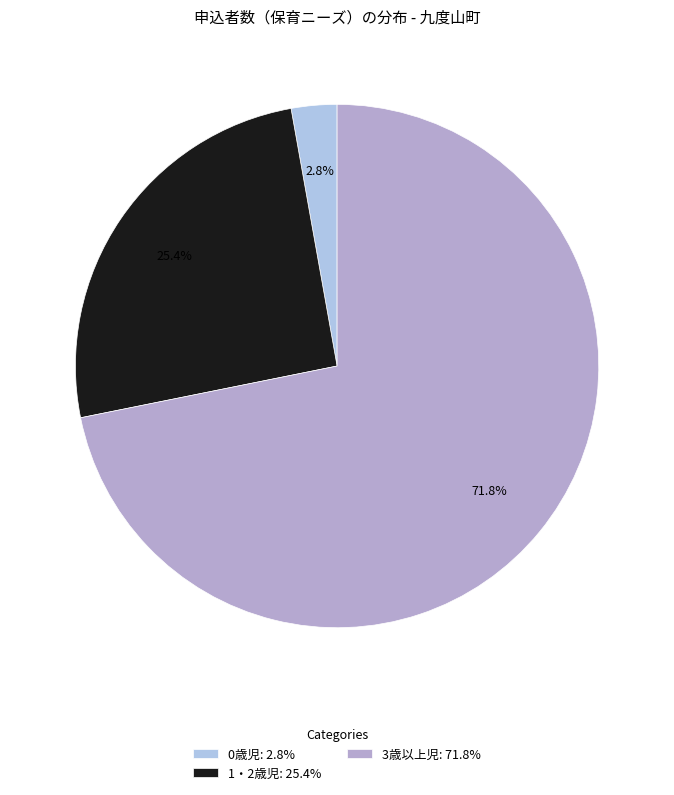

Does 3歳以上児 represent more than half of the total?

Yes